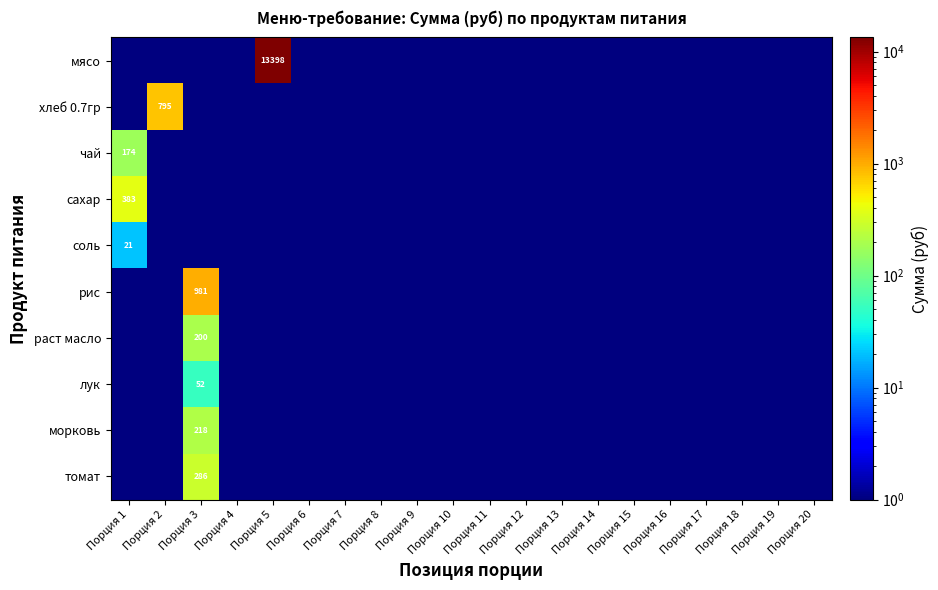

Rank the categories by чай value from highest to lowest.

Порция 1, Порция 2, Порция 3, Порция 4, Порция 5, Порция 6, Порция 7, Порция 8, Порция 9, Порция 10, Порция 11, Порция 12, Порция 13, Порция 14, Порция 15, Порция 16, Порция 17, Порция 18, Порция 19, Порция 20